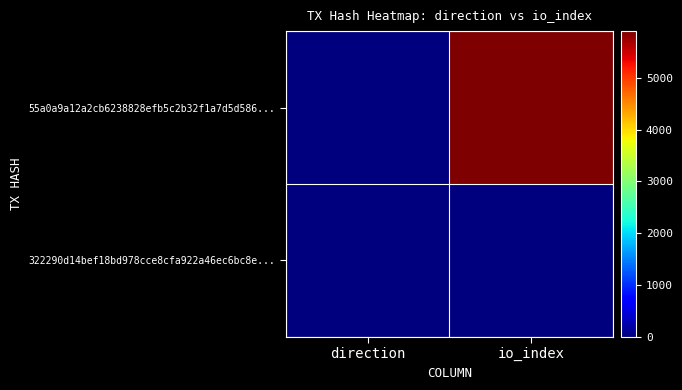

At io_index, list the series in order from smallest to largest.

322290d14bef18bd978cce8cfa922a46ec6bc8e..., 55a0a9a12a2cb6238828efb5c2b32f1a7d5d586...